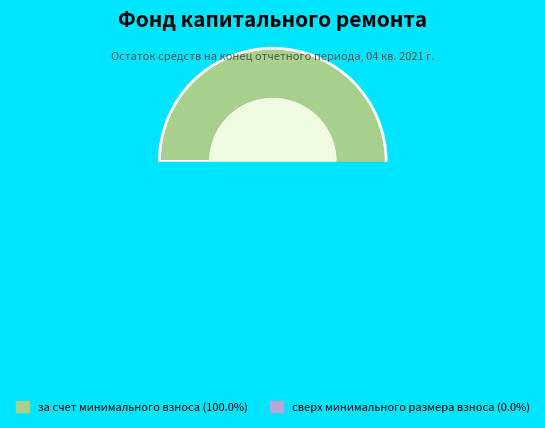

Is it true that сверх минимального размера взноса is 0% of the pie?

True